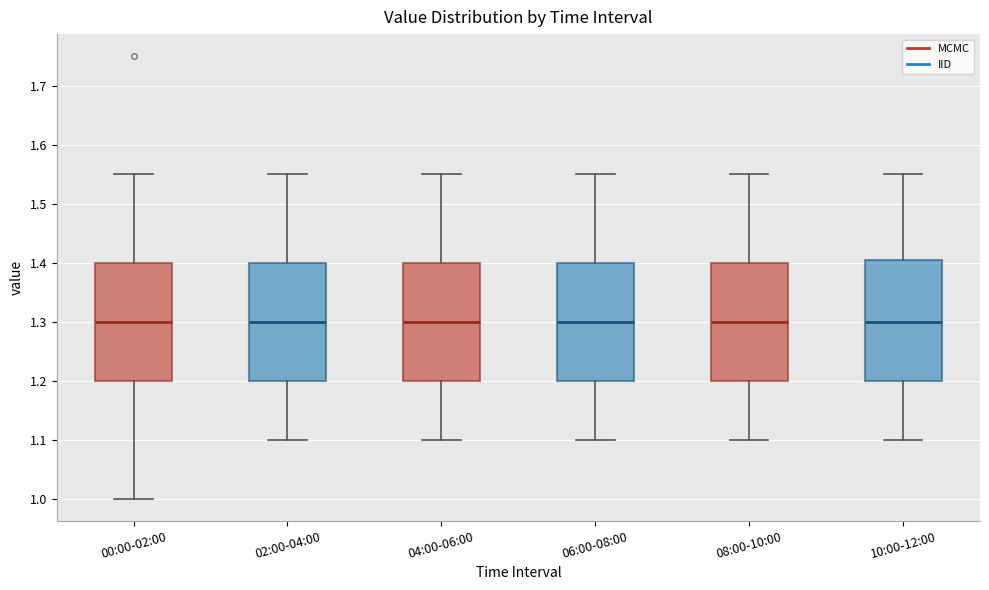

Reading left to right, read every box against the y-axis: the position of its median line, the range the box covers, and the ends of its whiskers. The values are not printed on the chart, so give them approximately, as read against the axis.

00:00-02:00: median 1.30, box 1.20 to 1.40, whiskers 1.00 to 1.55
02:00-04:00: median 1.30, box 1.20 to 1.40, whiskers 1.10 to 1.55
04:00-06:00: median 1.30, box 1.20 to 1.40, whiskers 1.10 to 1.55
06:00-08:00: median 1.30, box 1.20 to 1.40, whiskers 1.10 to 1.55
08:00-10:00: median 1.30, box 1.20 to 1.40, whiskers 1.10 to 1.55
10:00-12:00: median 1.30, box 1.20 to 1.41, whiskers 1.10 to 1.55